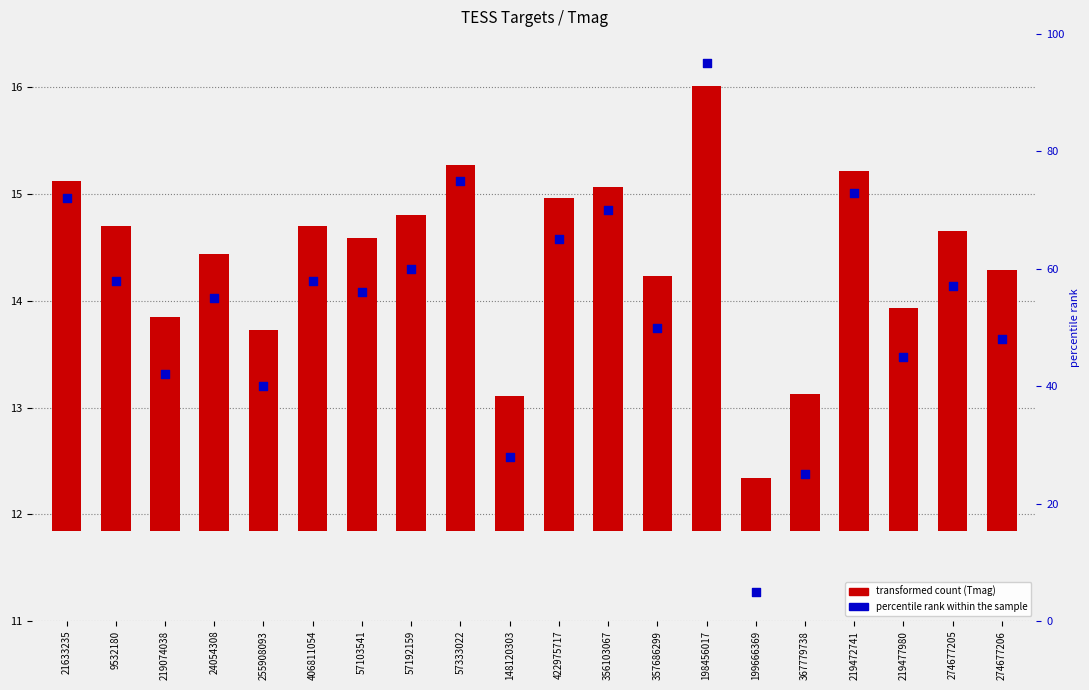

What are all the series names shown in the legend?

transformed count (Tmag), percentile rank within the sample